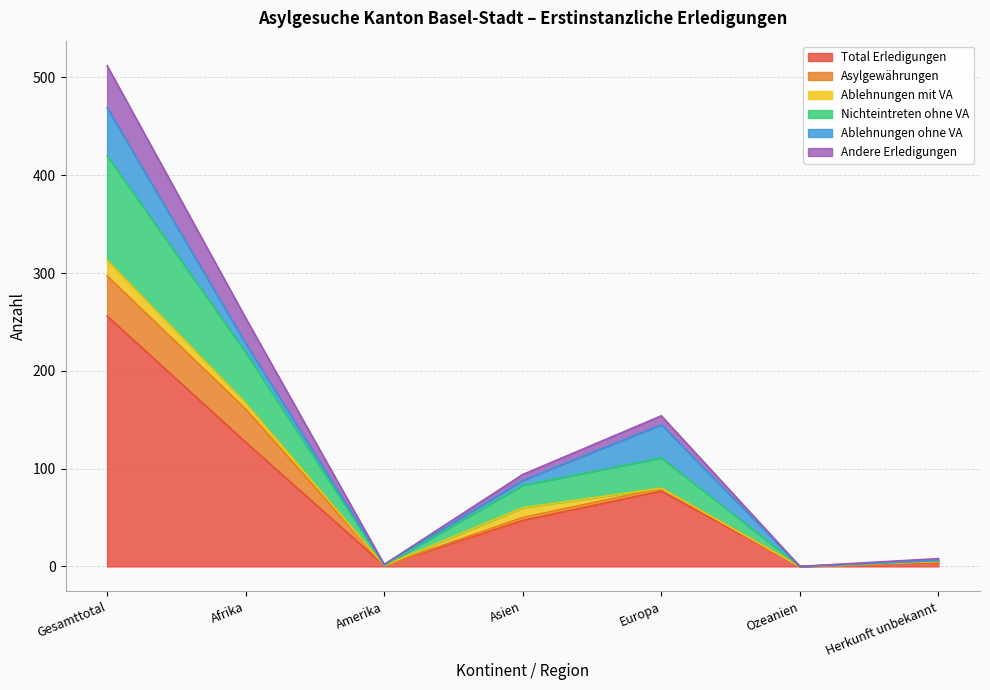

Which category has the highest value in the Total Erledigungen series?

Gesamttotal